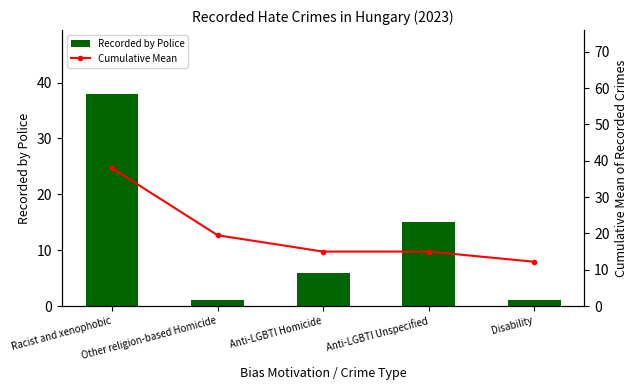

Is the value of Recorded by Police at Other religion-based Homicide greater than the value of Cumulative Mean at Racist and xenophobic?

No